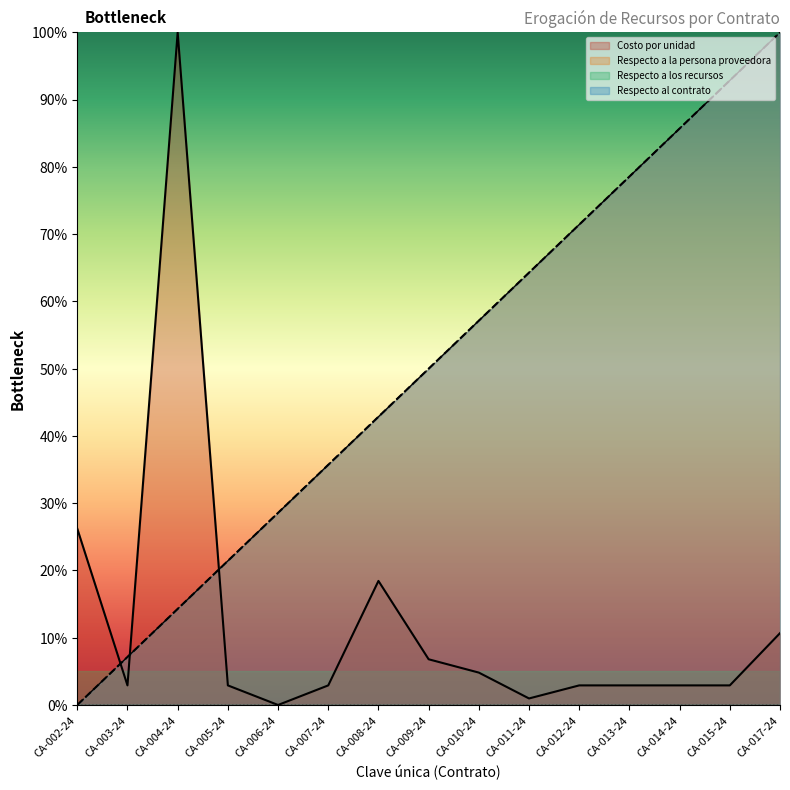

How many values in Respecto a la persona proveedora are above zero?

14